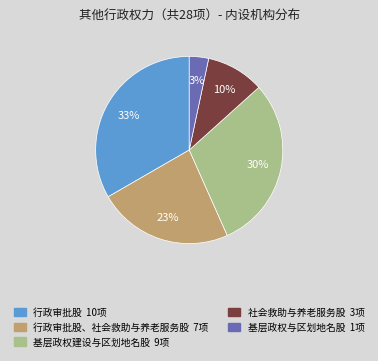

Is there a majority slice in this chart?

No